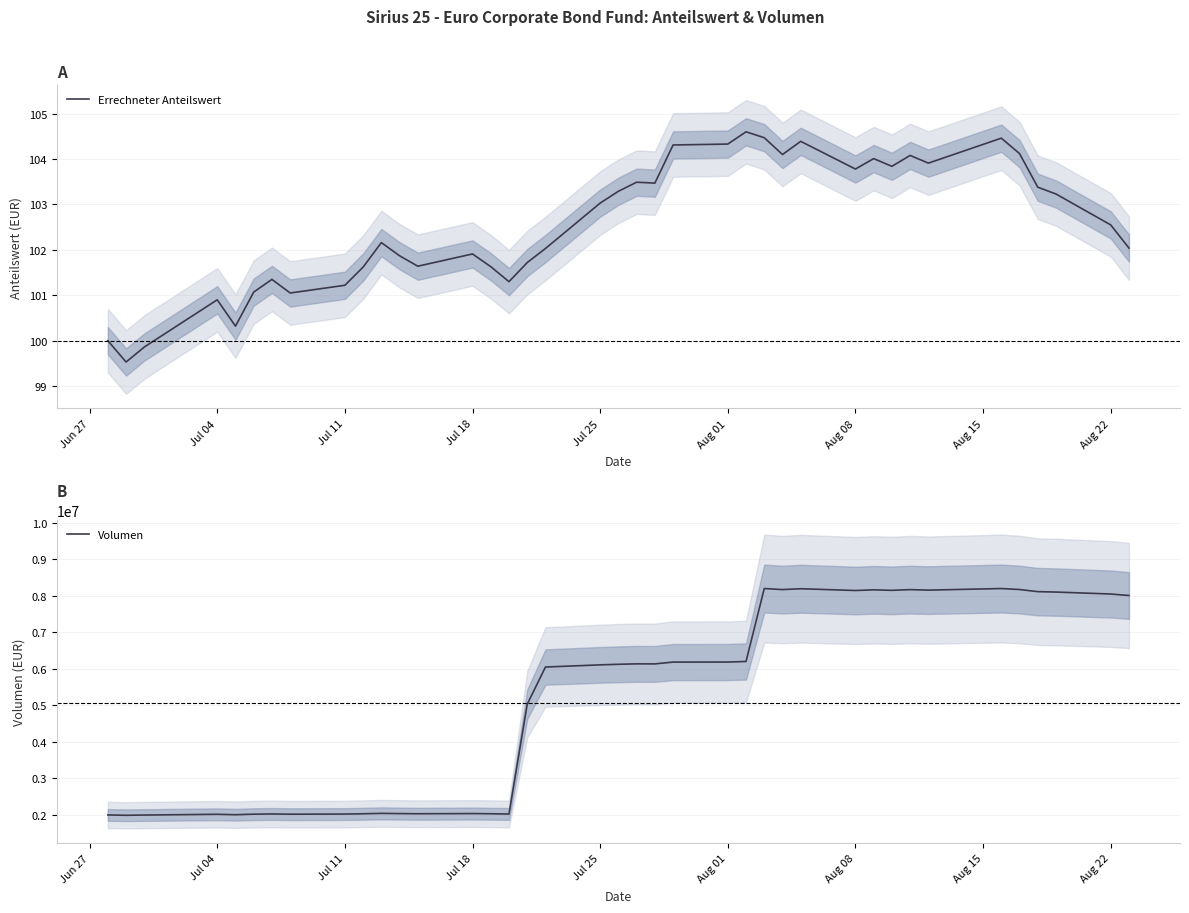

True or false: Errechneter Anteilswert and Volumen intersect in this chart.

False